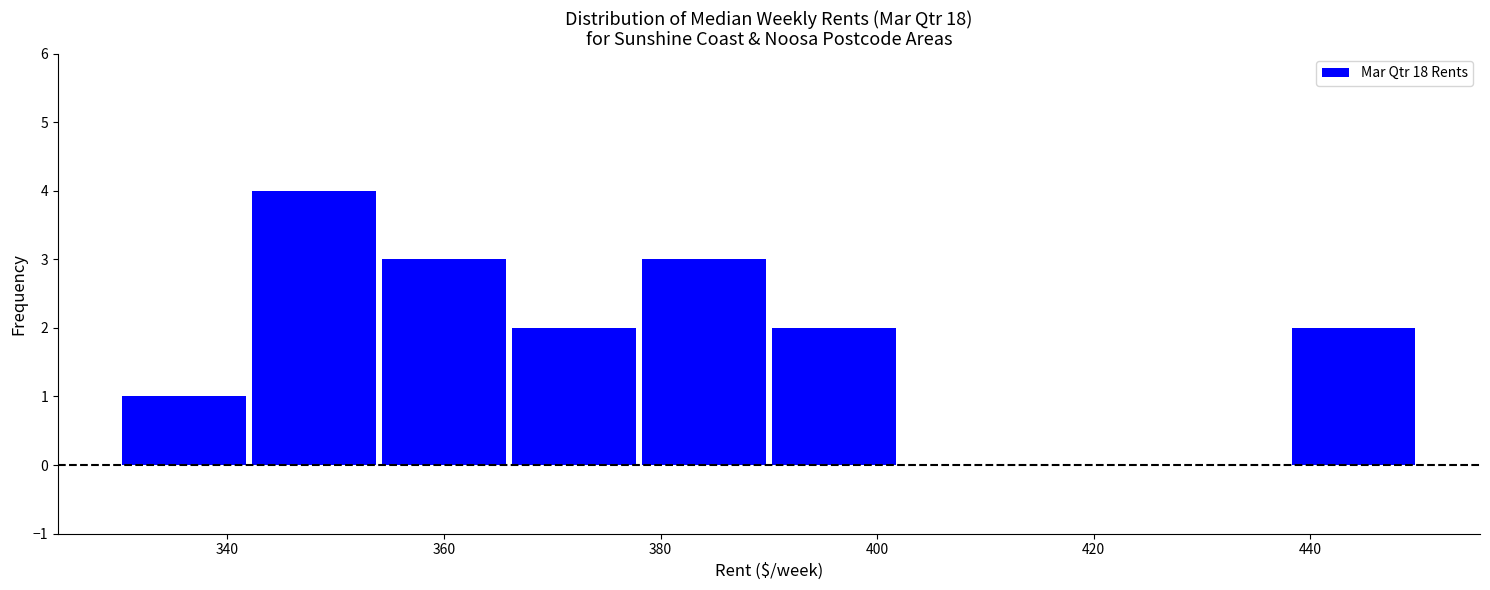

Over which range of the x-axis is the bar tallest?

342 to 354